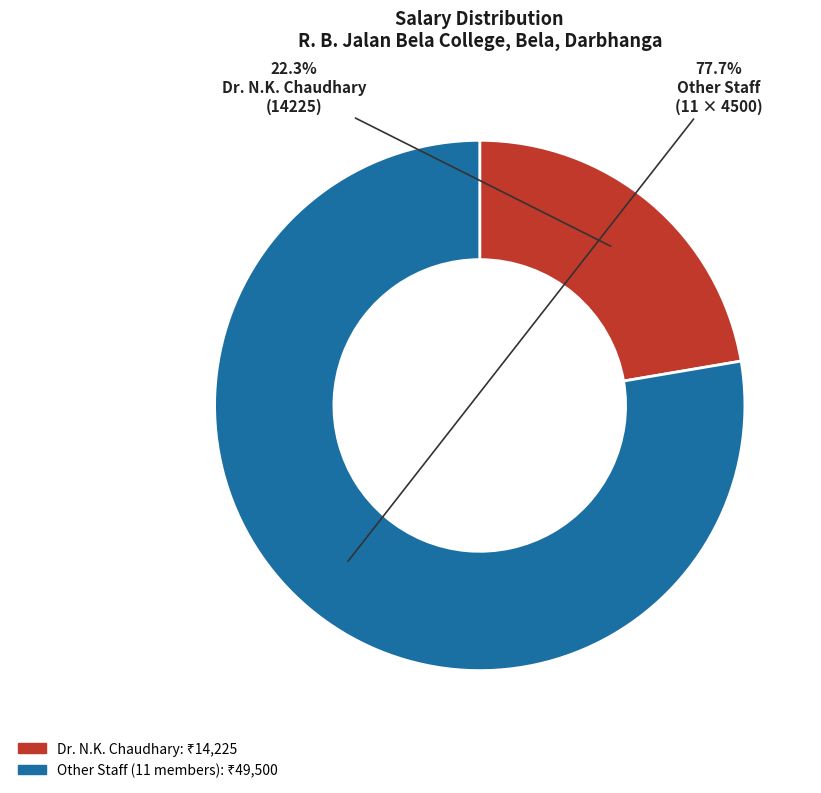

Count the number of slices in the pie.

2